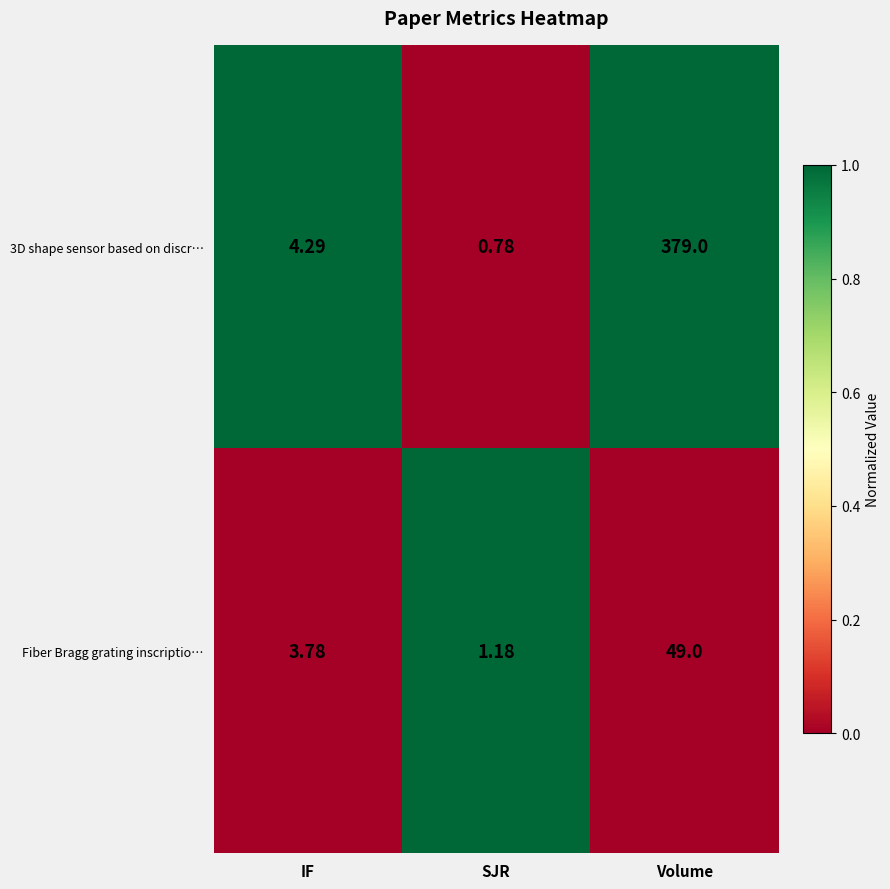

At which category is the sum across all series the highest?

Volume